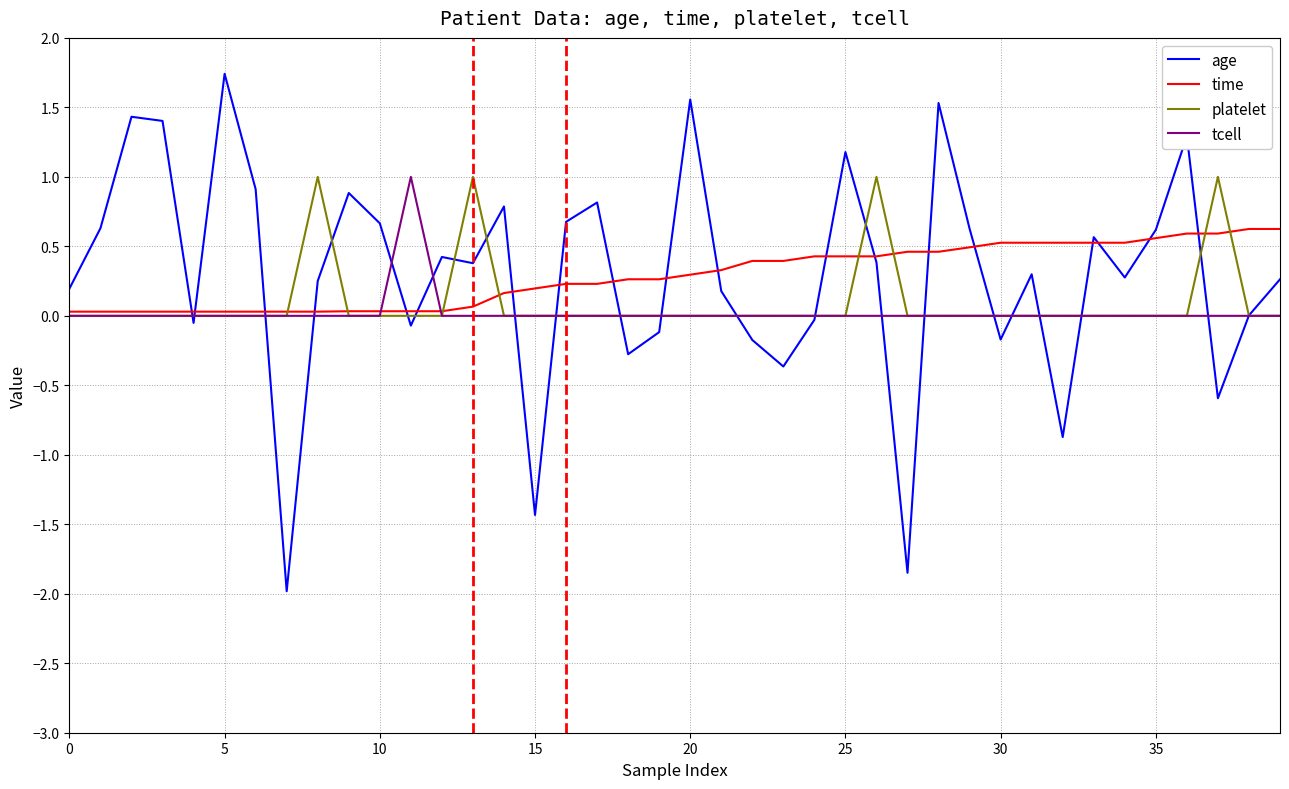

What is the minimum value for age?

-2.0